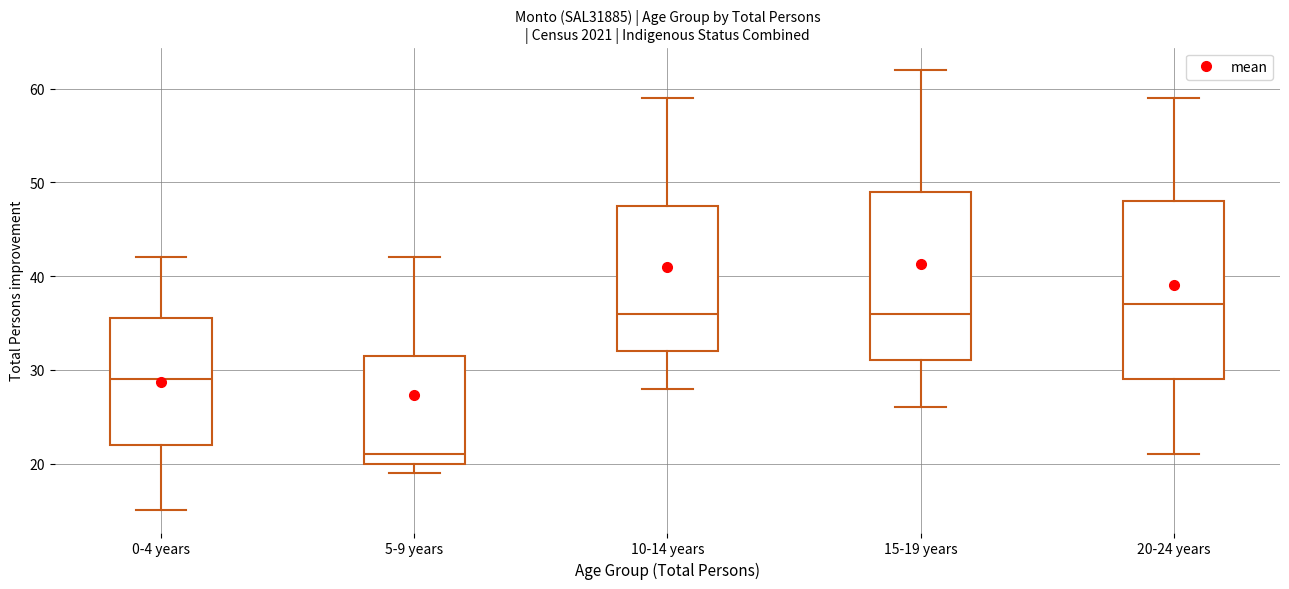

Which box has the highest median line?

20-24 years